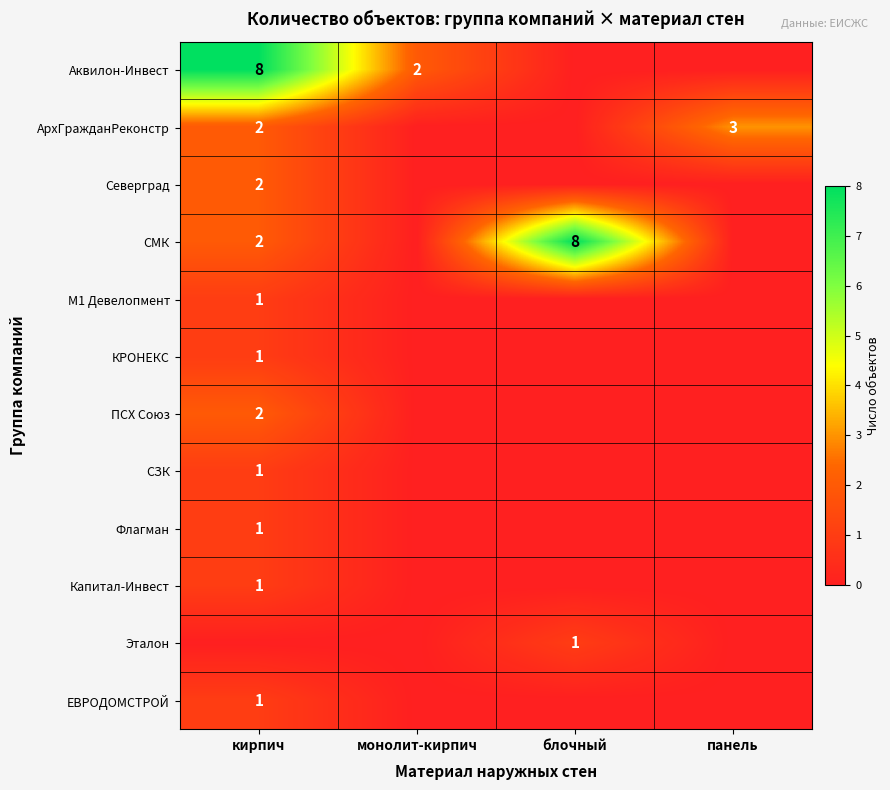

The value of СМК at кирпич is 2. True or false?

True